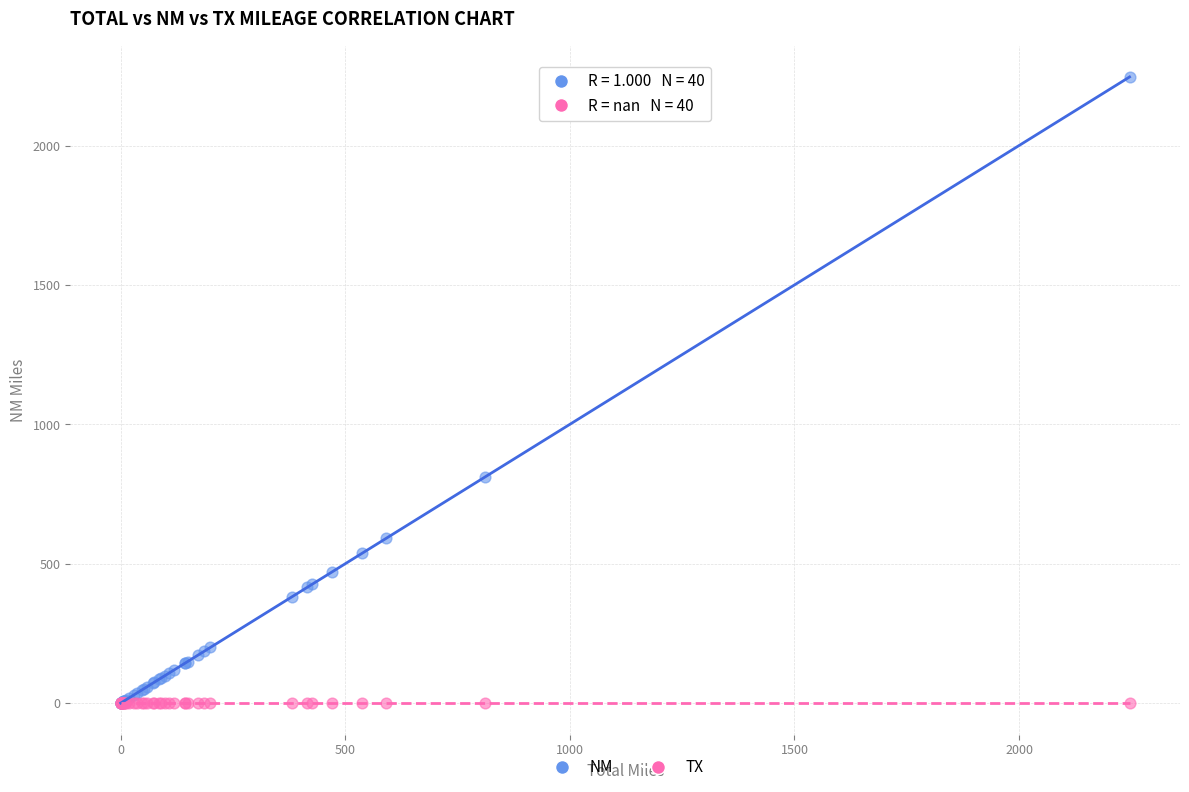

In the NM series, what Y value is closest to 1123?

812.1